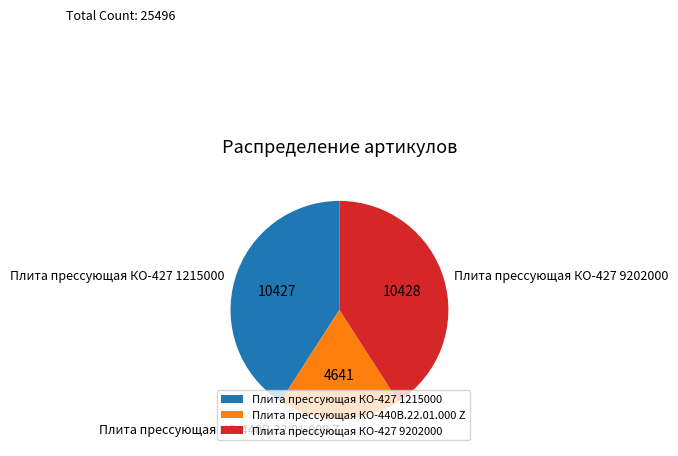

True or false: Плита прессующая КО-427 1215000 accounts for 34% of the total.

False